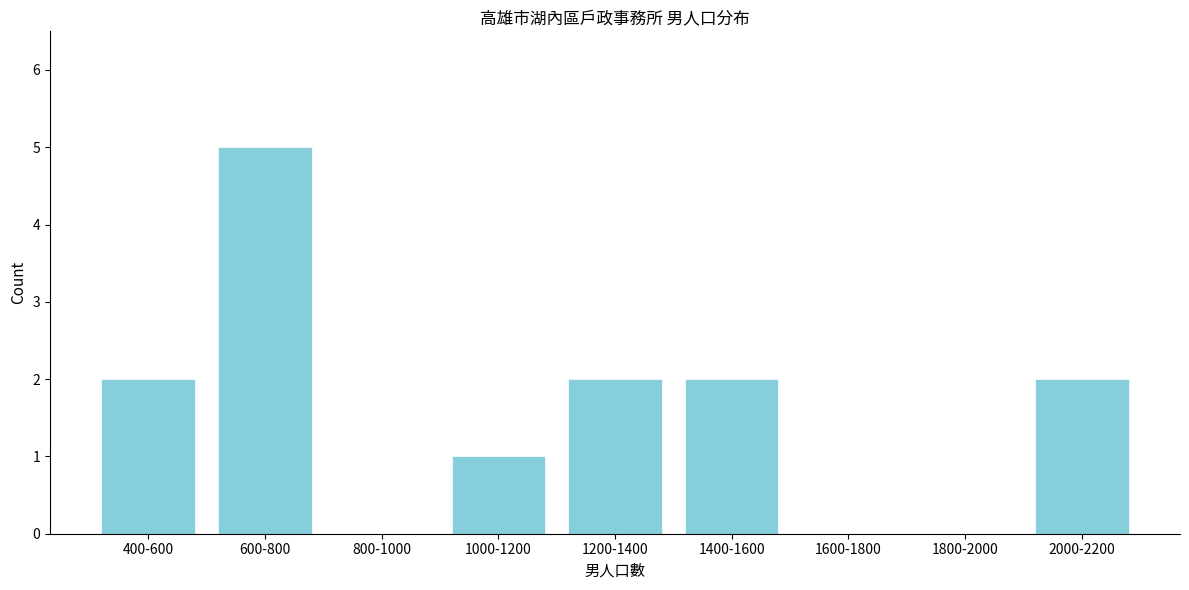

Reading left to right, what are all the values shown in this chart?

400-600=2	600-800=5	800-1000=0	1000-1200=1	1200-1400=2	1400-1600=2	1600-1800=0	1800-2000=0	2000-2200=2